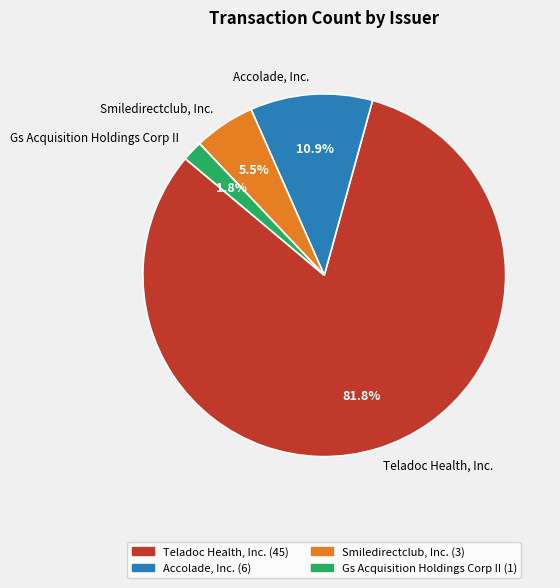

To the nearest percent, what is the difference between the largest and smallest slice percentages?

80%